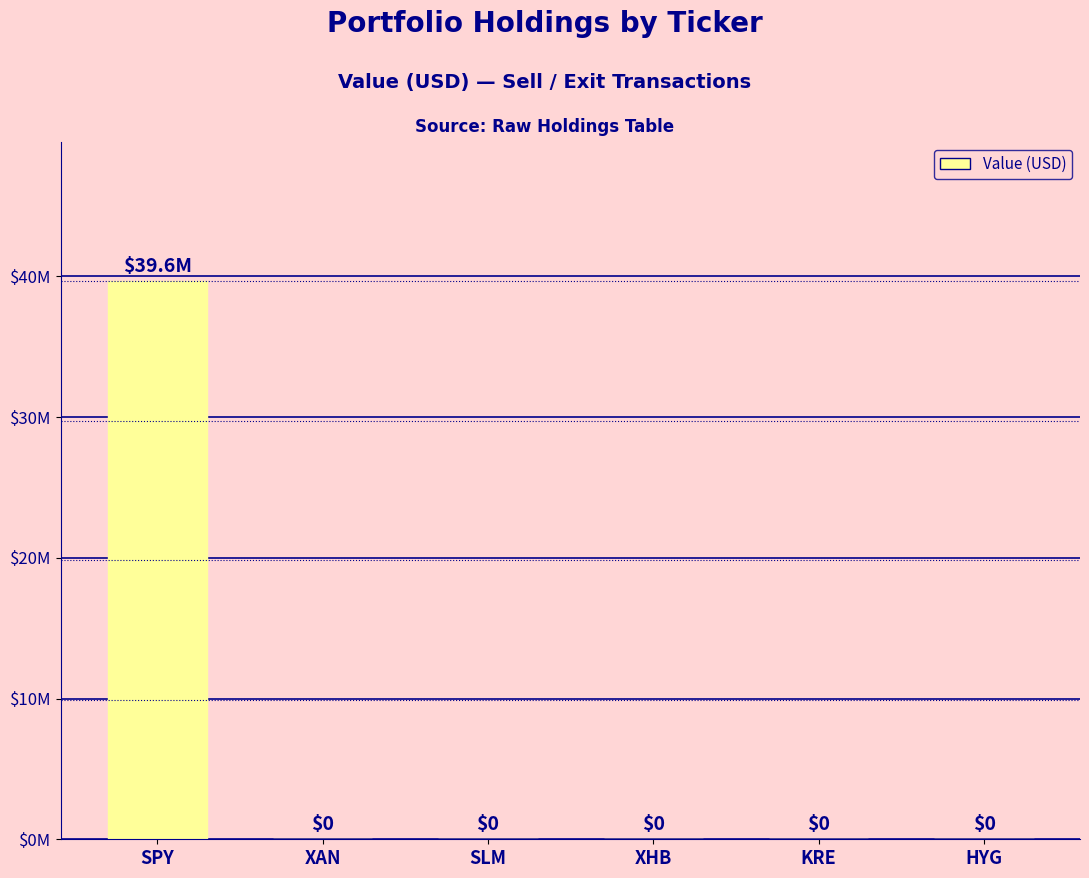

What position from the right is HYG?

1